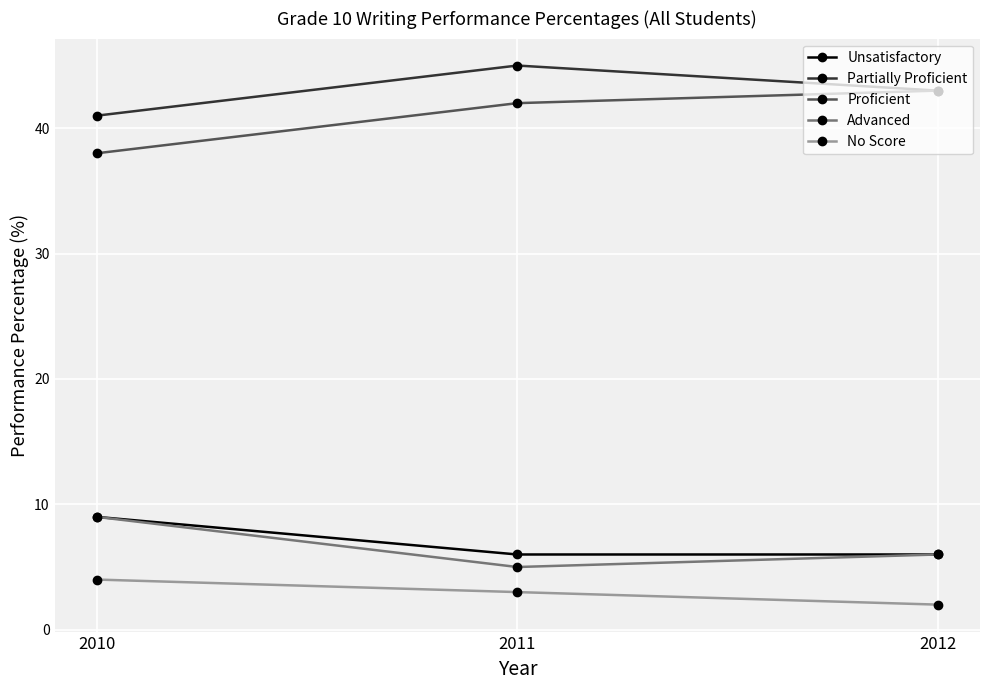

How many Proficient values are between 38 and 43?

3